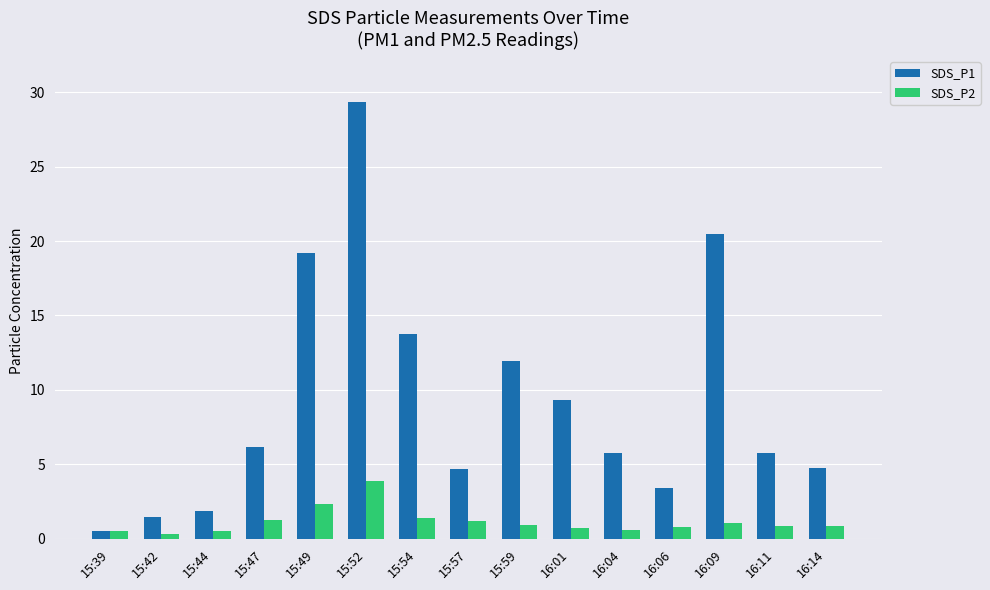

At how many categories does at least one series exceed 7?

6